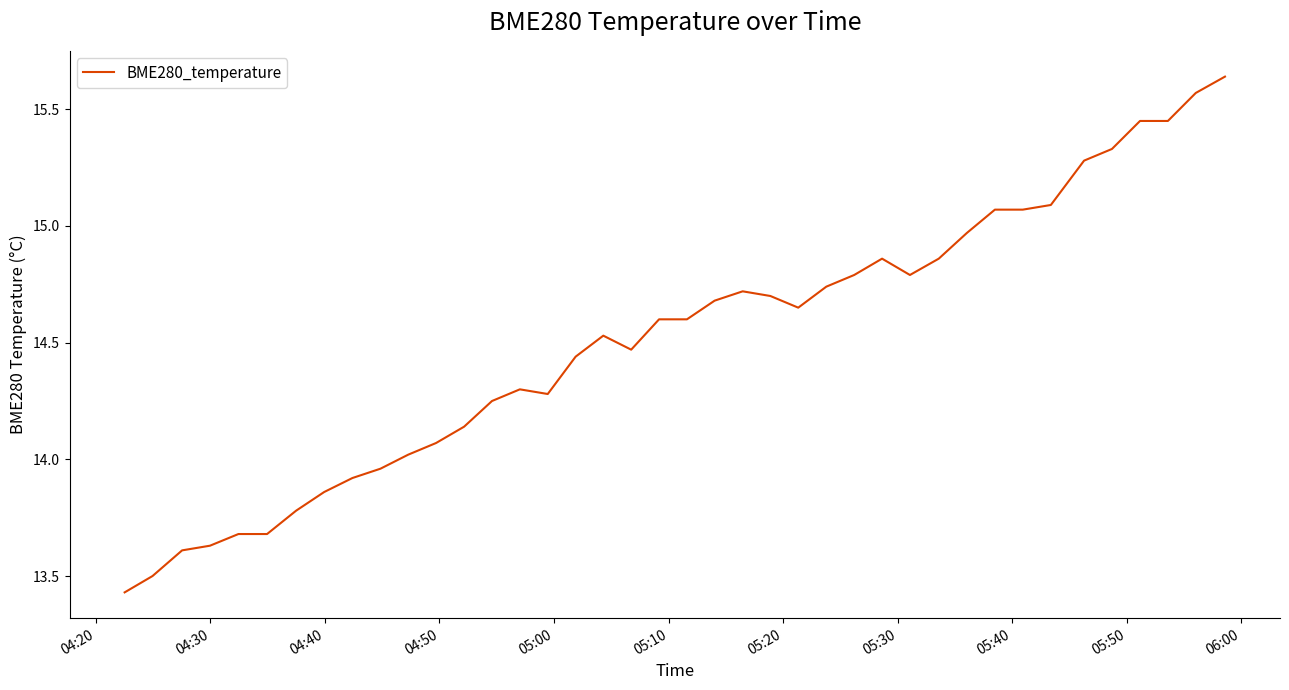

What is the difference between the maximum and minimum values?

2.2